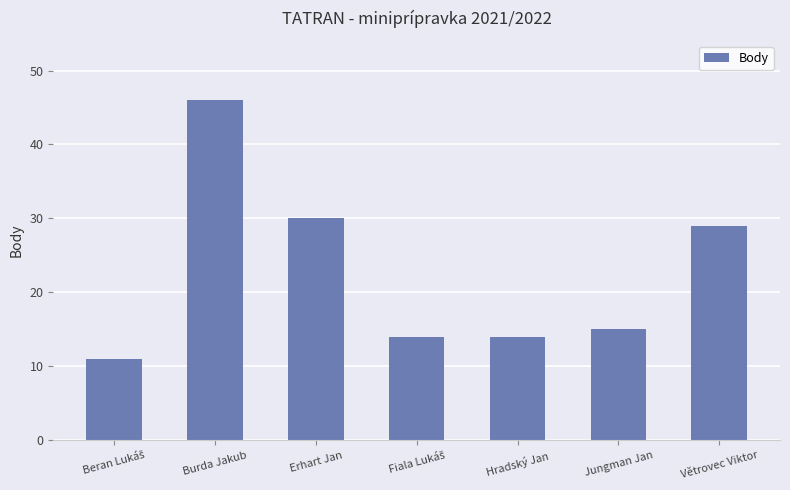

The chart shows a value of 46 at Větrovec Viktor. True or false?

False